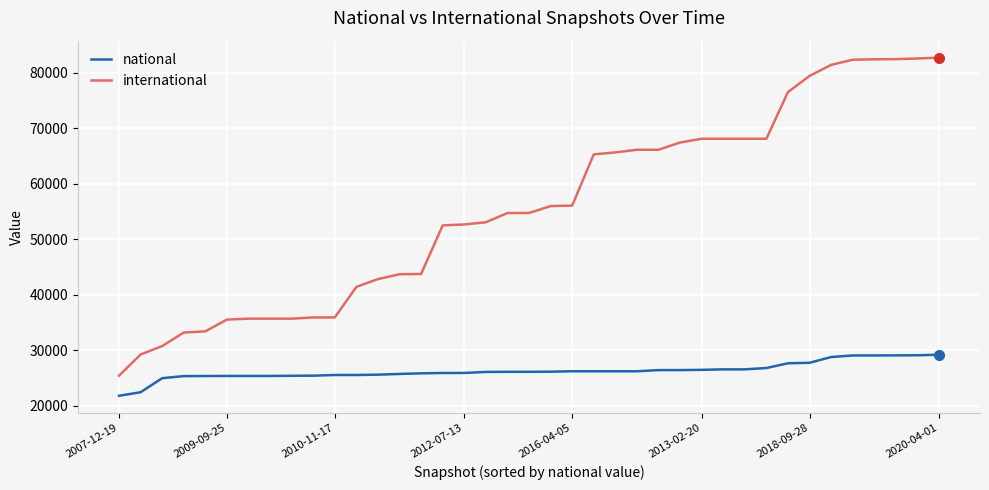

Which series has the largest range (max minus min)?

international